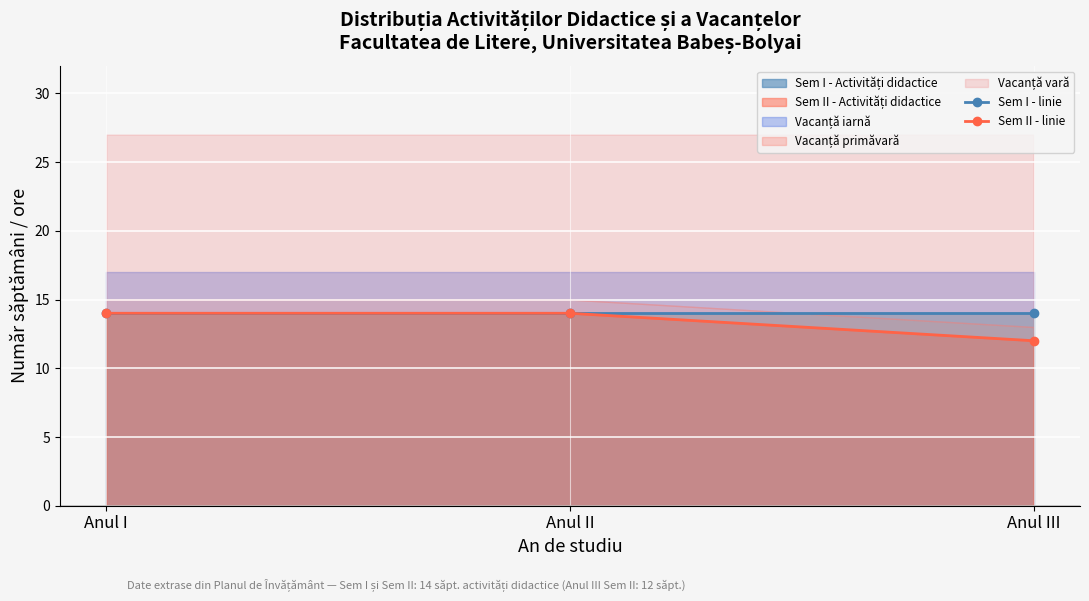

What is the average value of the Sem I - linie series?

14